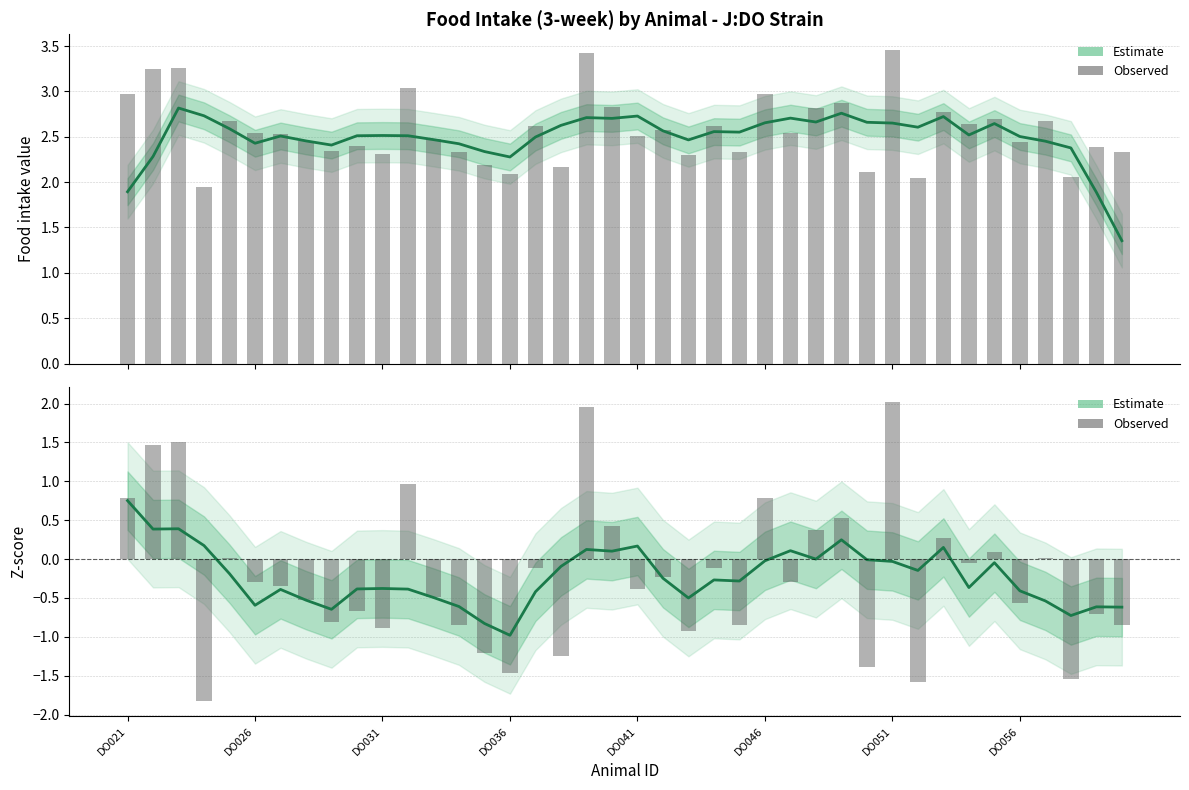

Does the chart contain any negative values?

Yes